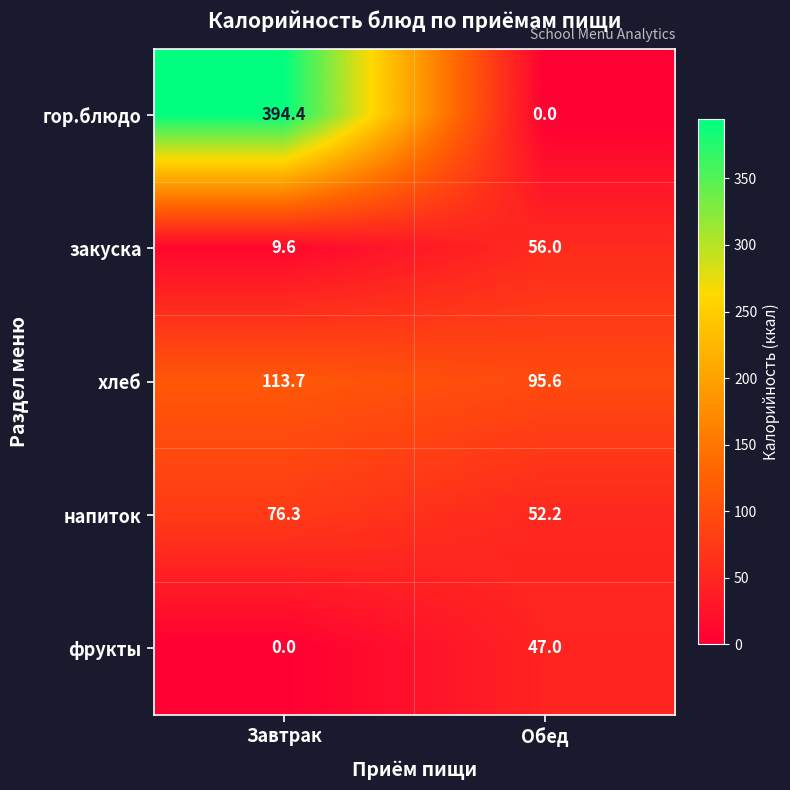

At how many categories does at least one series exceed 328?

1